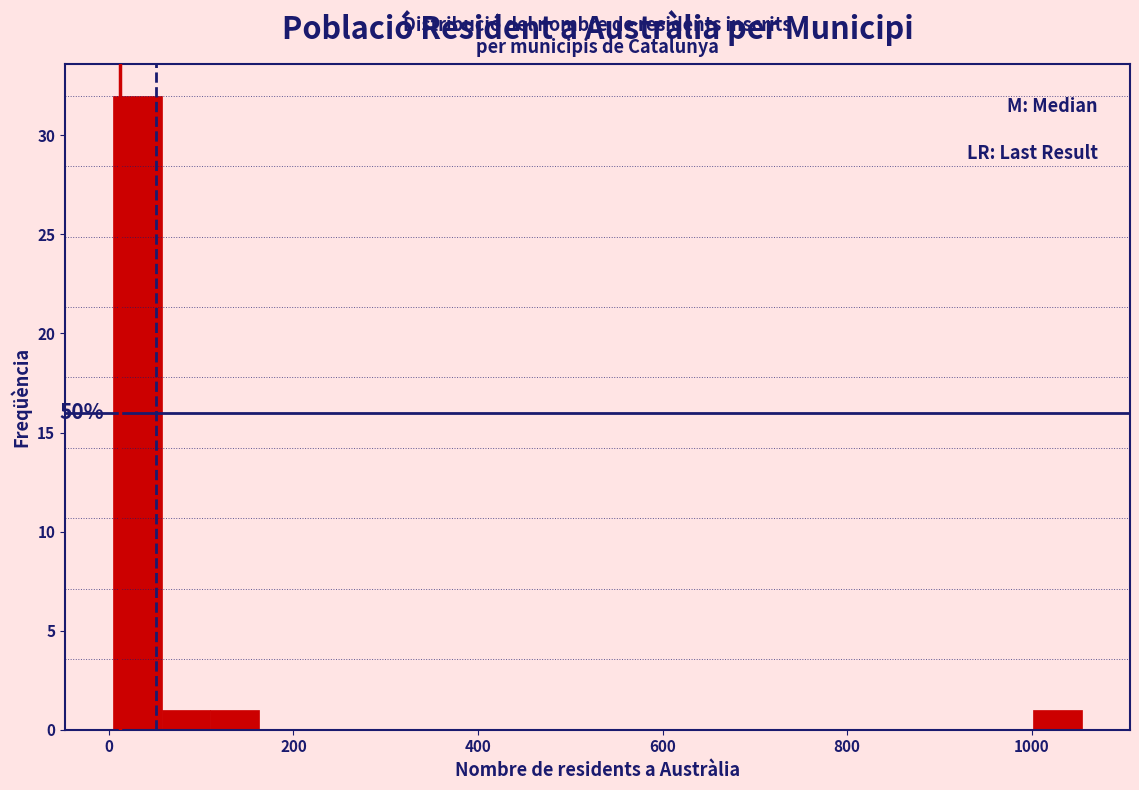

Around what value on the x-axis is the tallest bar? Give the approximate position of its centre, as read against the axis.

40